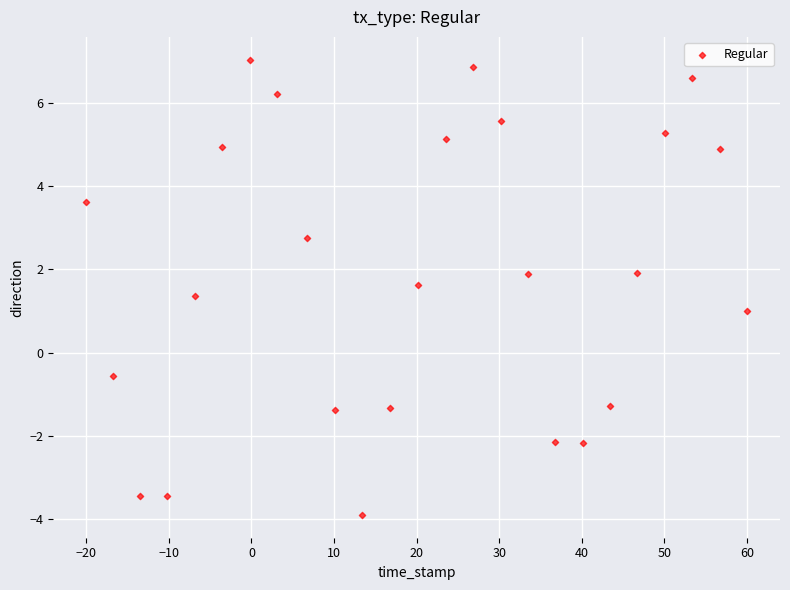

What is the range of Y values (max minus min)?

10.9